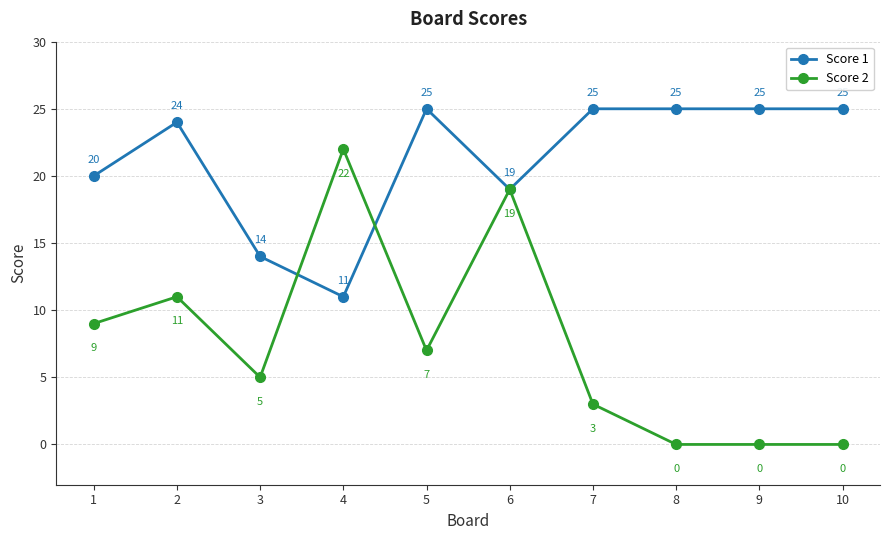

What is the minimum value for Score 1?

11